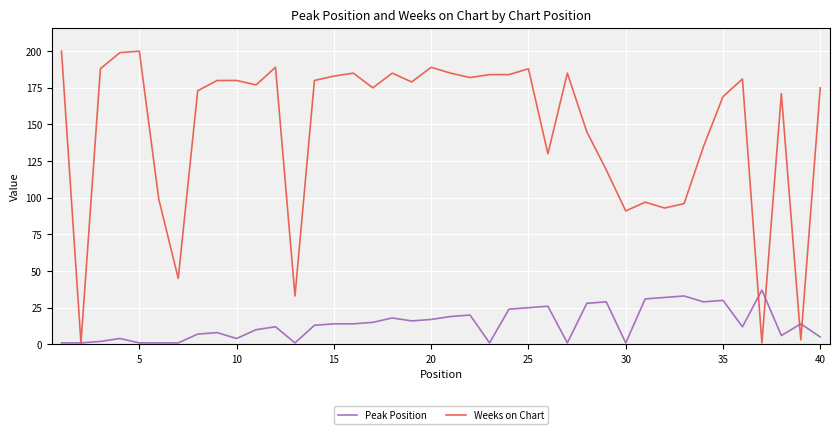

Which series has the largest total across all categories?

Weeks on Chart